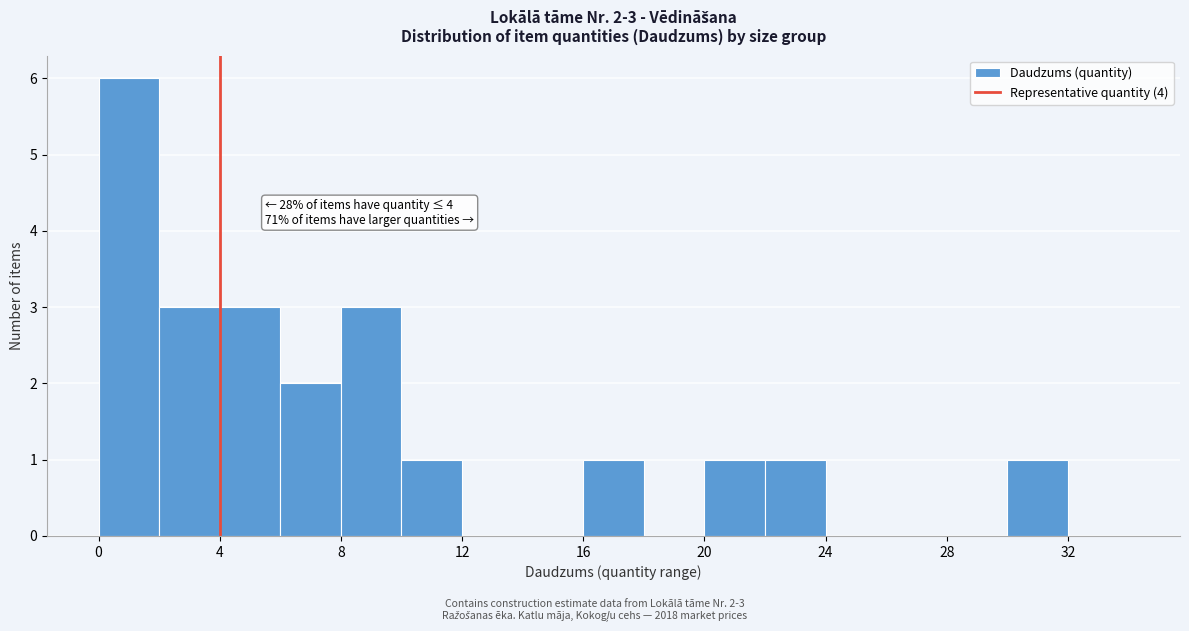

Which range on the x-axis has the tallest bar?

0 to 2